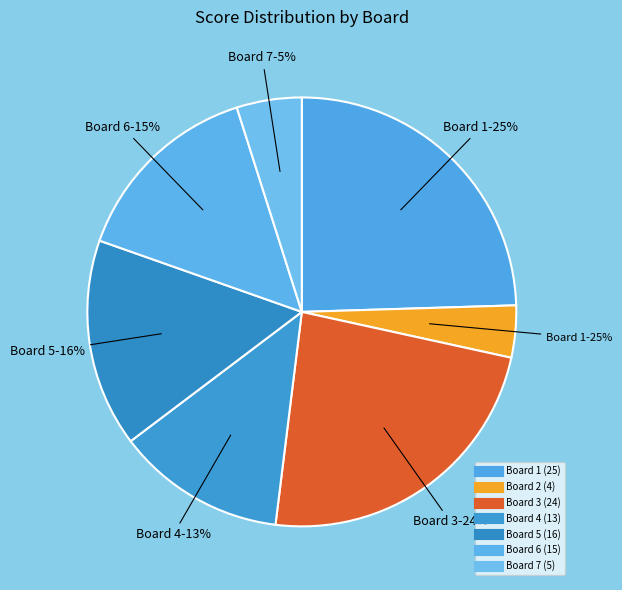

Is it true that Board 6 is 6% of the pie?

False